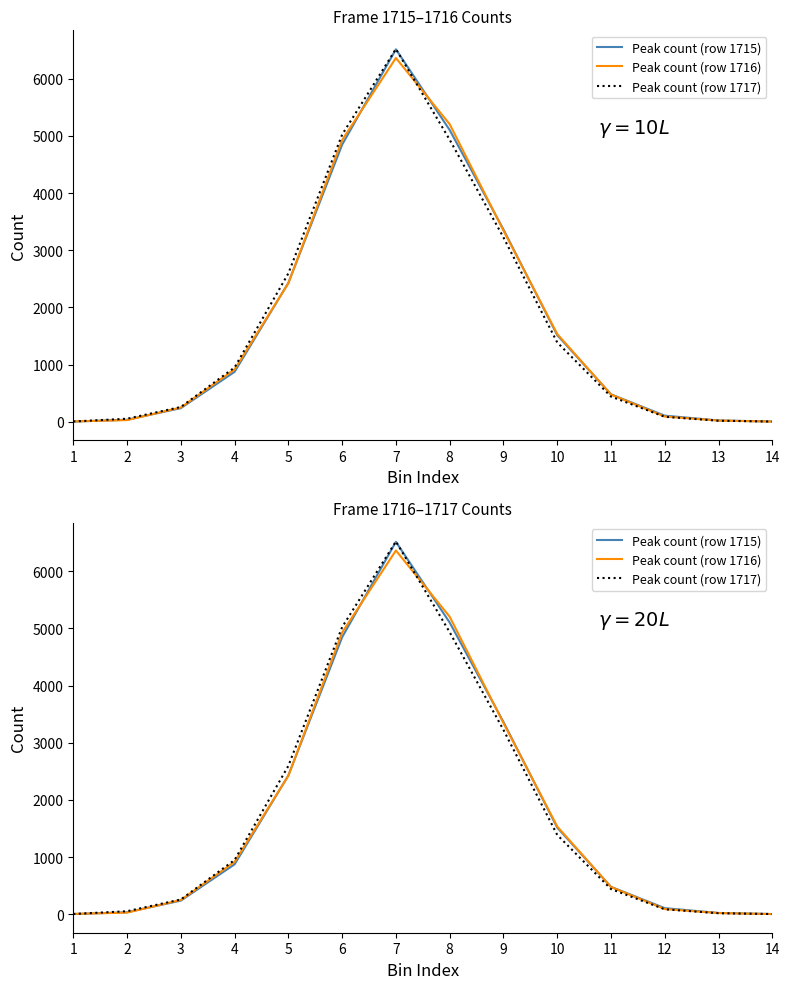

What is the average value of the Peak count (row 1717) series?

1821